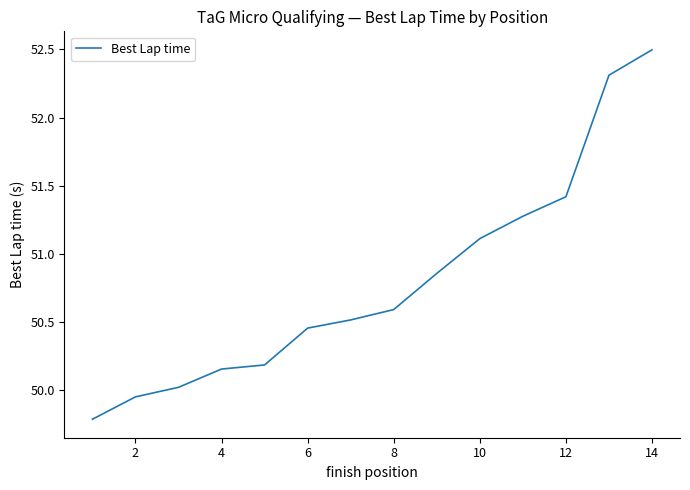

What is the difference between the maximum and minimum values?

2.7